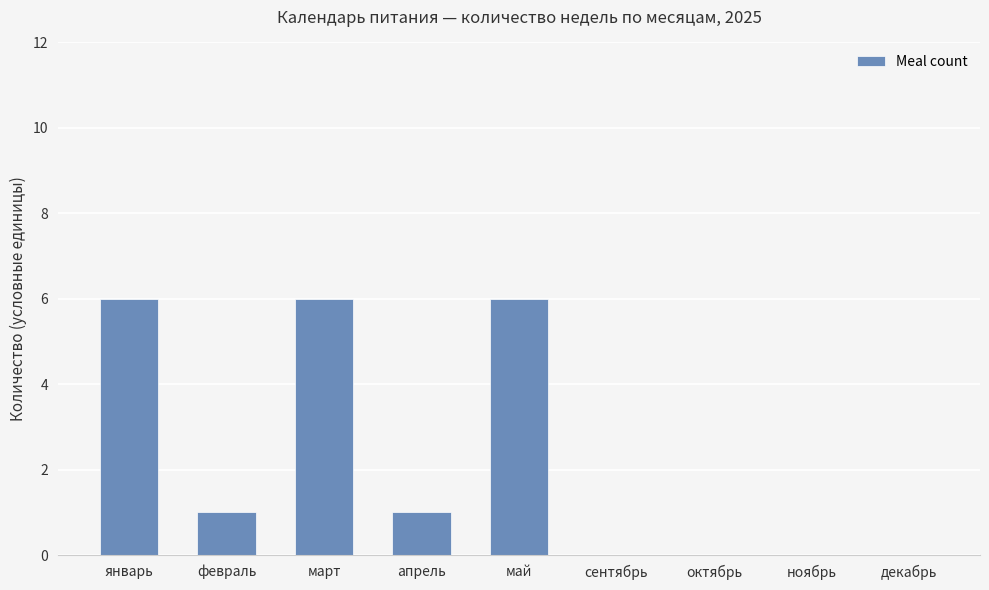

What is the change in value from февраль to октябрь?

-1